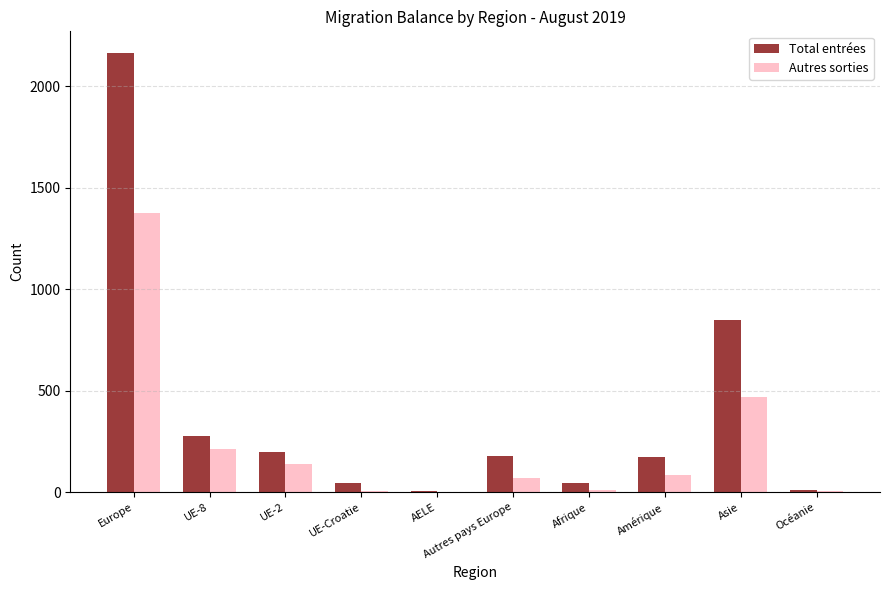

How many groups of bars are there?

10